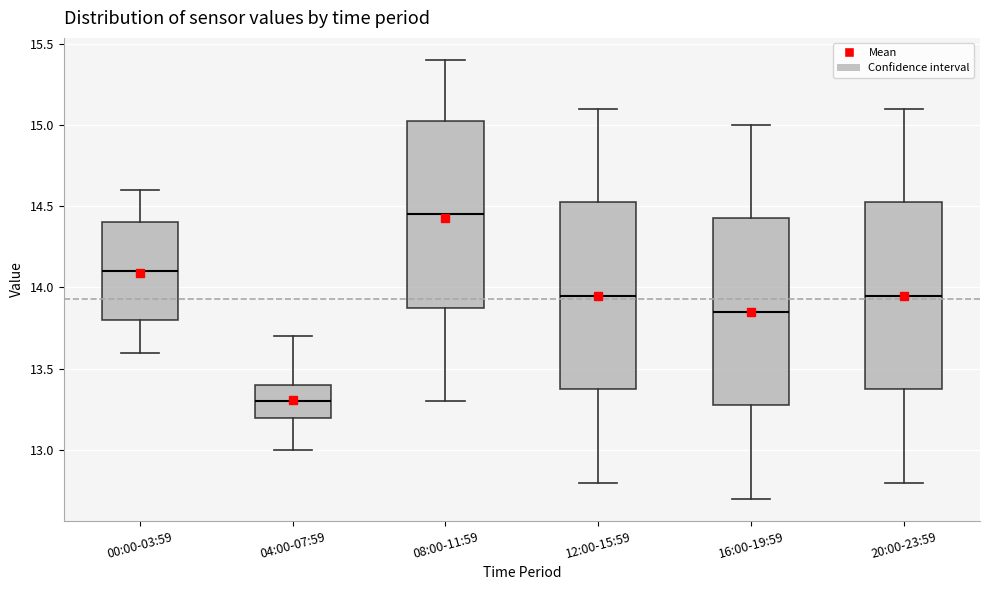

Reading left to right, transcribe this box plot: for each box, give where its median line is, the range the box spans, and where its two whiskers end, as read against the y-axis. The values are not printed on the chart, so give them approximately, as read against the axis.

00:00-03:59: median 14.10, box 13.80 to 14.40, whiskers 13.60 to 14.60
04:00-07:59: median 13.30, box 13.20 to 13.40, whiskers 13.00 to 13.70
08:00-11:59: median 14.45, box 13.90 to 15.05, whiskers 13.30 to 15.40
12:00-15:59: median 13.95, box 13.40 to 14.55, whiskers 12.80 to 15.10
16:00-19:59: median 13.85, box 13.30 to 14.45, whiskers 12.70 to 15.00
20:00-23:59: median 13.95, box 13.40 to 14.55, whiskers 12.80 to 15.10